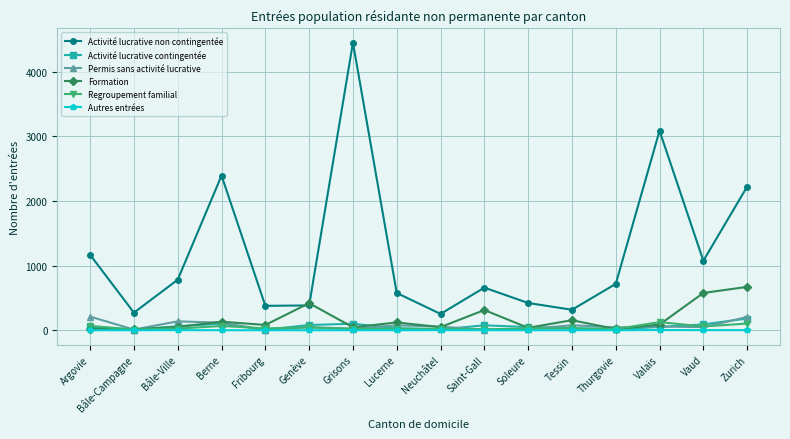

What is the label of the 3rd point from the right?

Valais